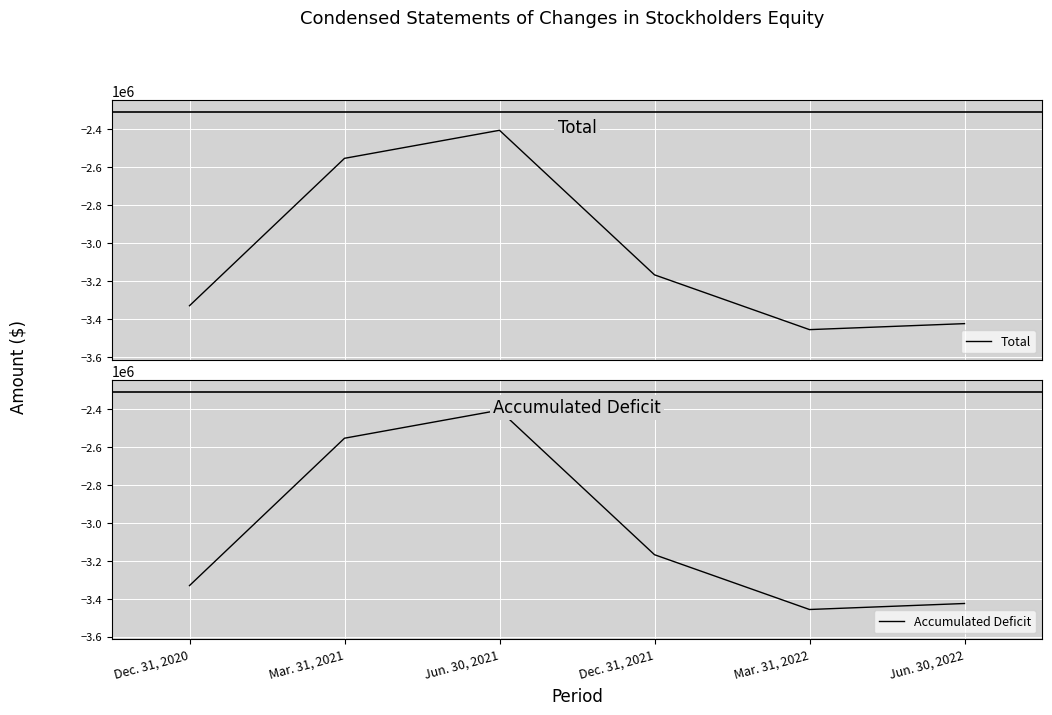

How many values in the Accumulated Deficit series exceed -3167161?

2